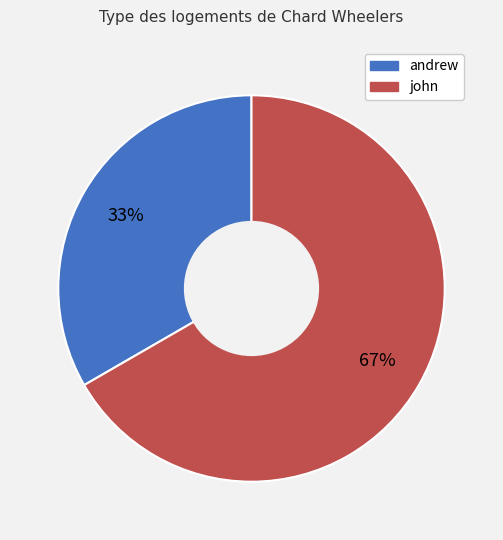

Approximately how many times larger is the value at john compared to andrew?

2.0